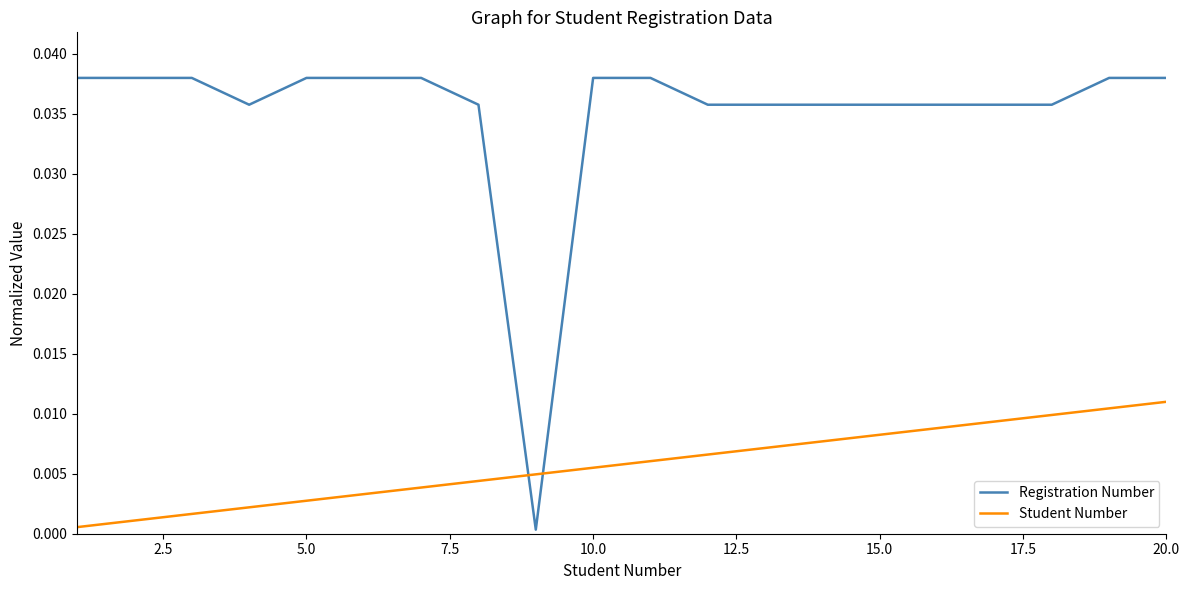

Does the chart display data point markers on the line(s)?

No